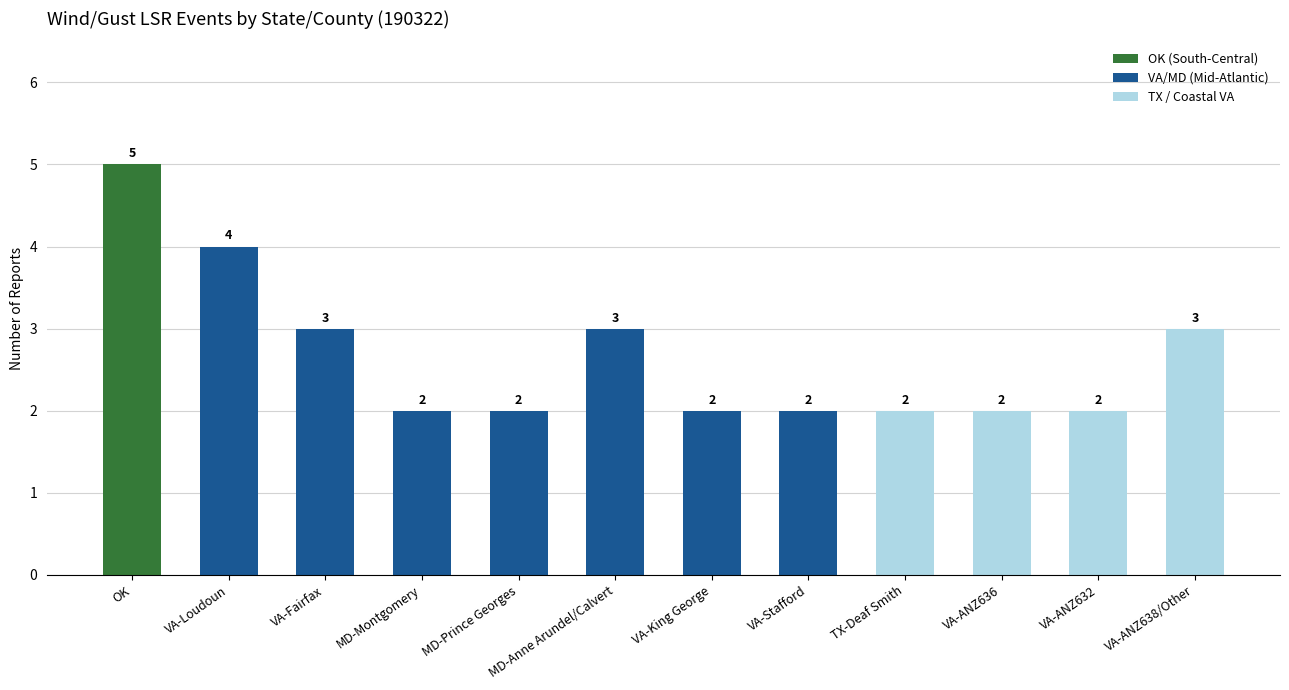

What position from the right is VA-ANZ638/Other?

1